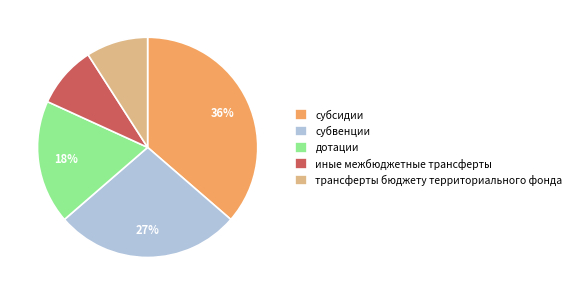

True or false: субвенции accounts for 35% of the total.

False